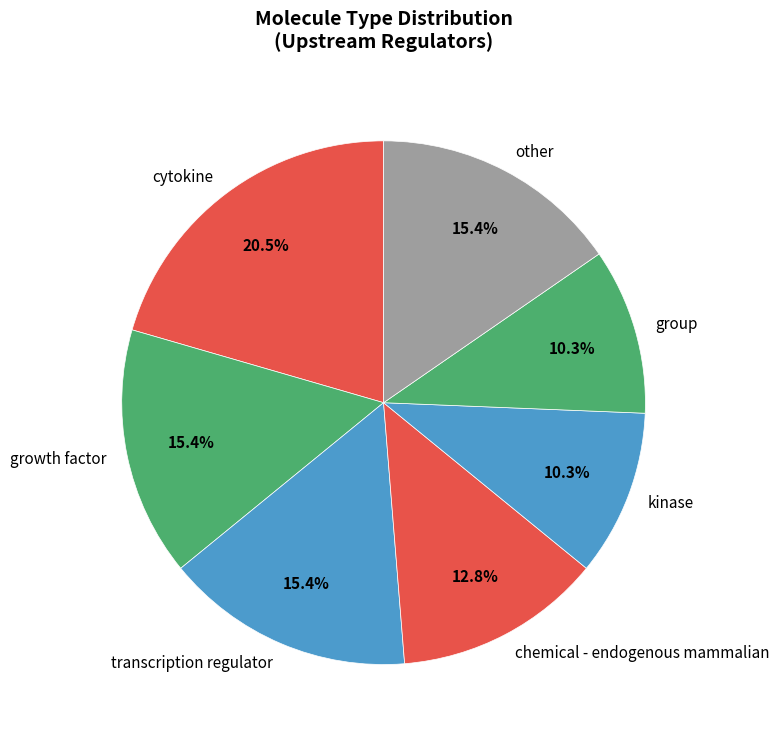

Which has a higher value, growth factor or group?

growth factor